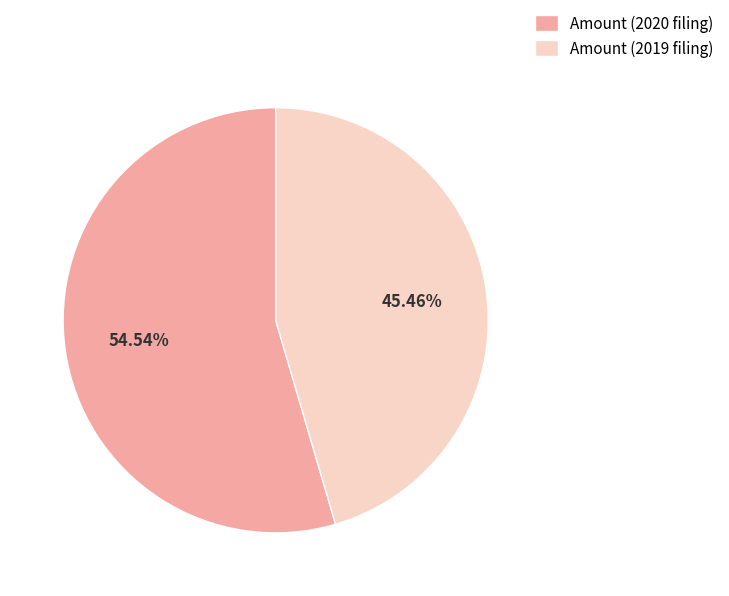

Combined, do Amount (2020 filing) and Amount (2019 filing) account for over 50%?

Yes